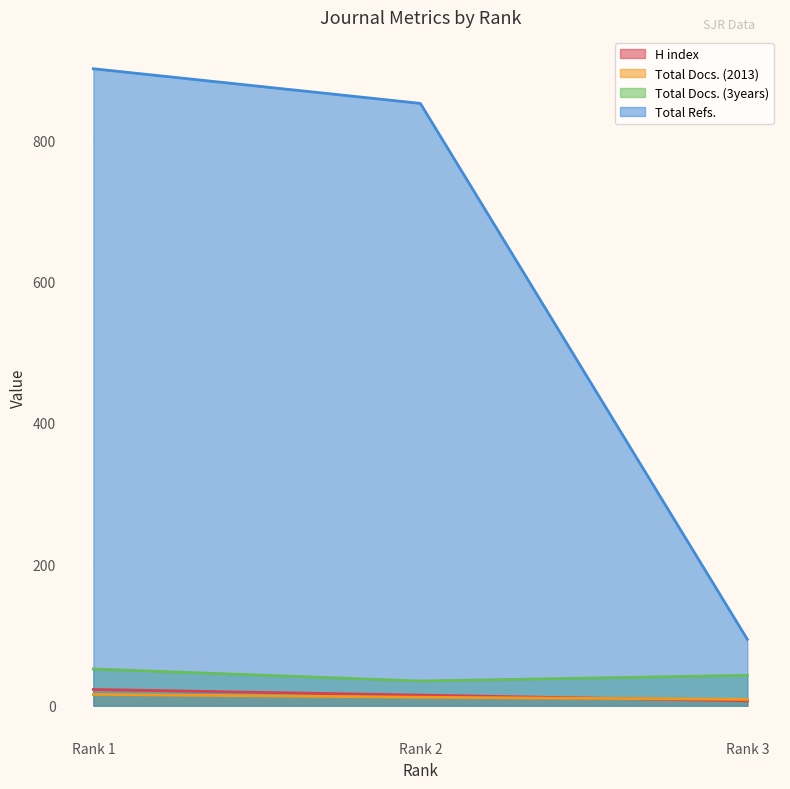

Which series has the widest spread of values?

Total Refs.